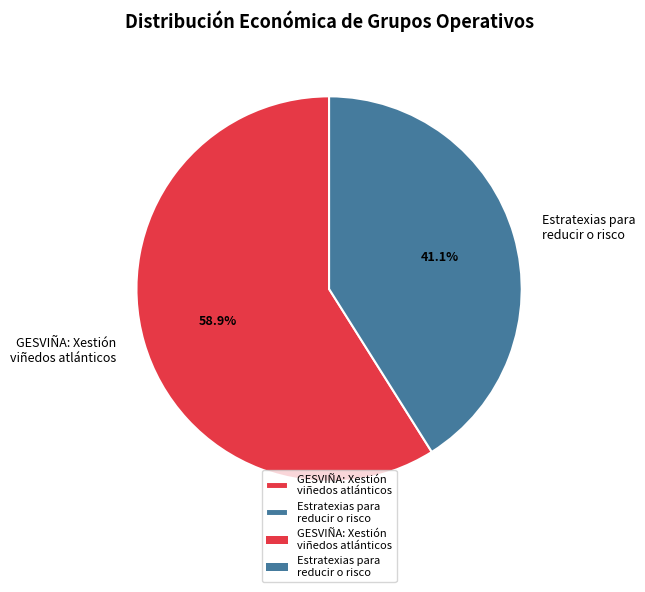

Which category has the smallest portion of the pie?

Estratexias para reducir o risco